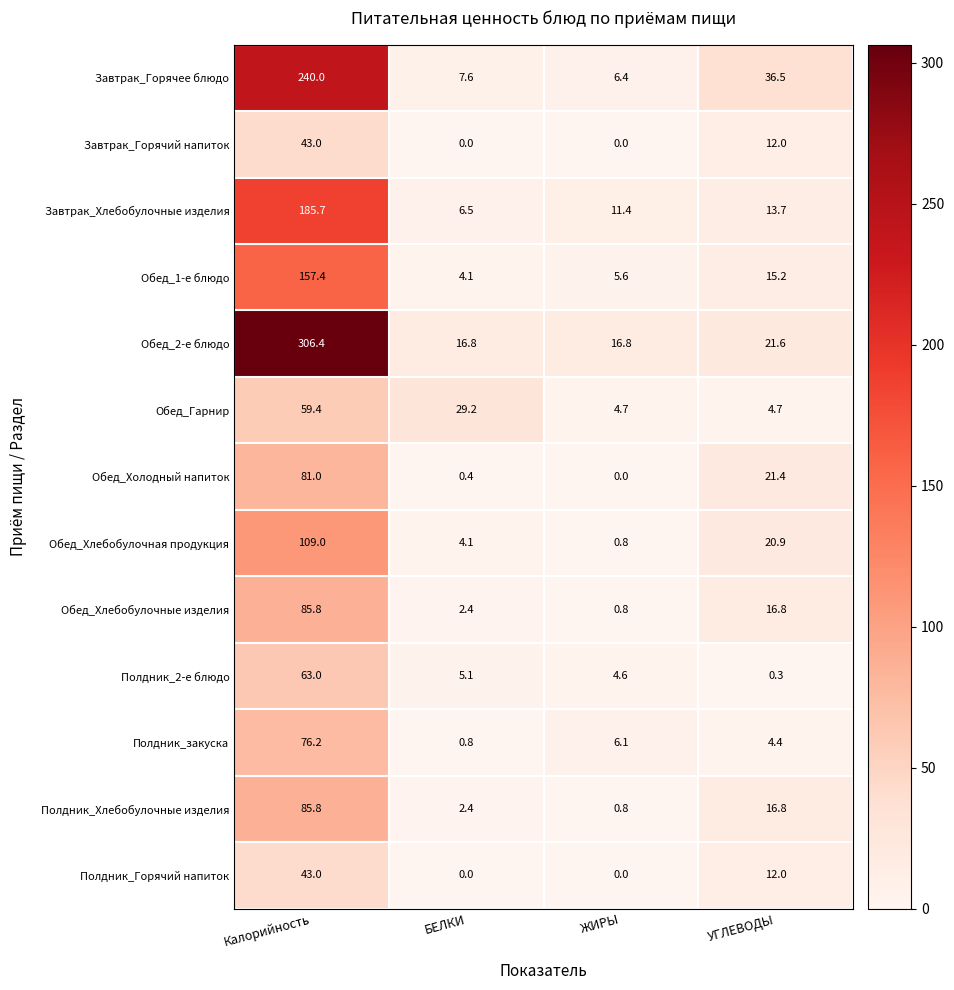

The Завтрак_Горячее блюдо series shows 86.3 at Калорийность. True or false?

False